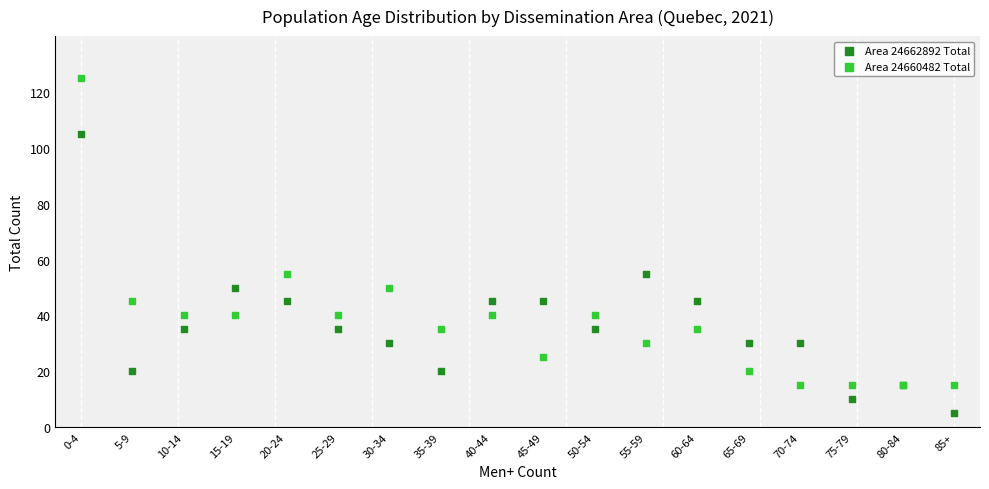

Which series has the largest Y range (max minus min)?

Area 24660482 Total